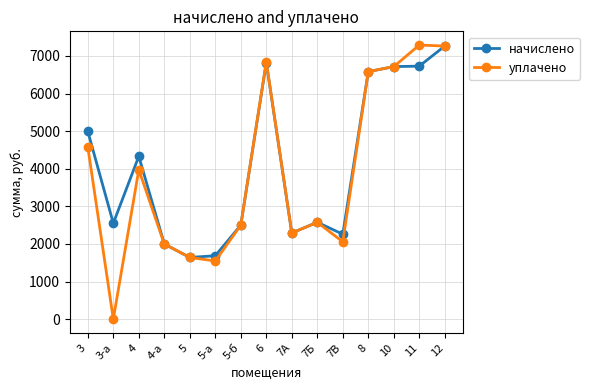

The уплачено series shows 2498.5 at 5-б. True or false?

True